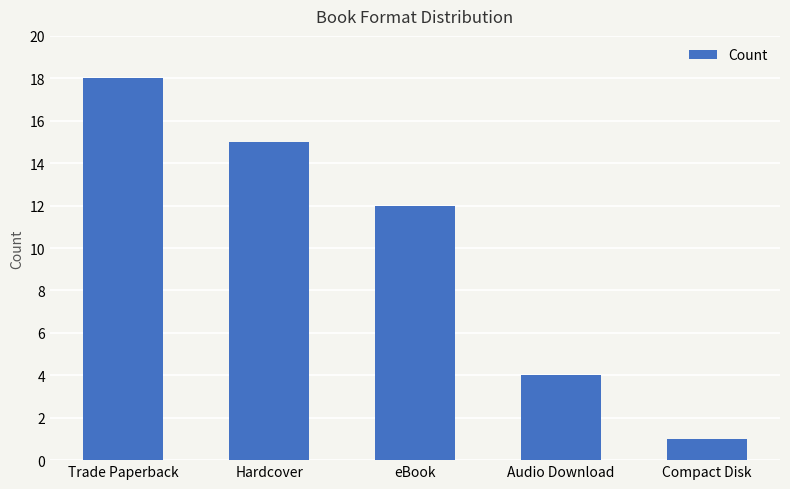

What is the change in value from Trade Paperback to Compact Disk?

-17